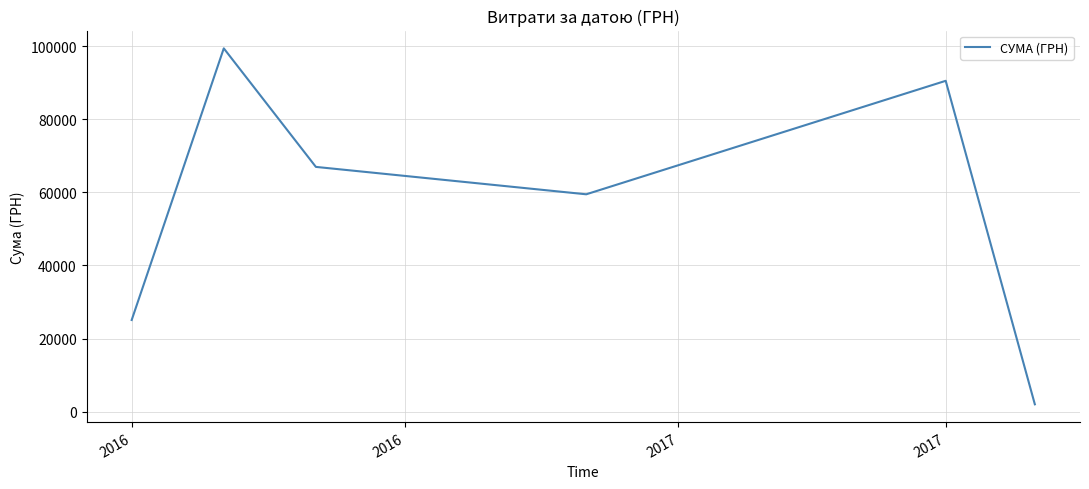

True or false: there are more than 0 points higher than both neighbors.

True